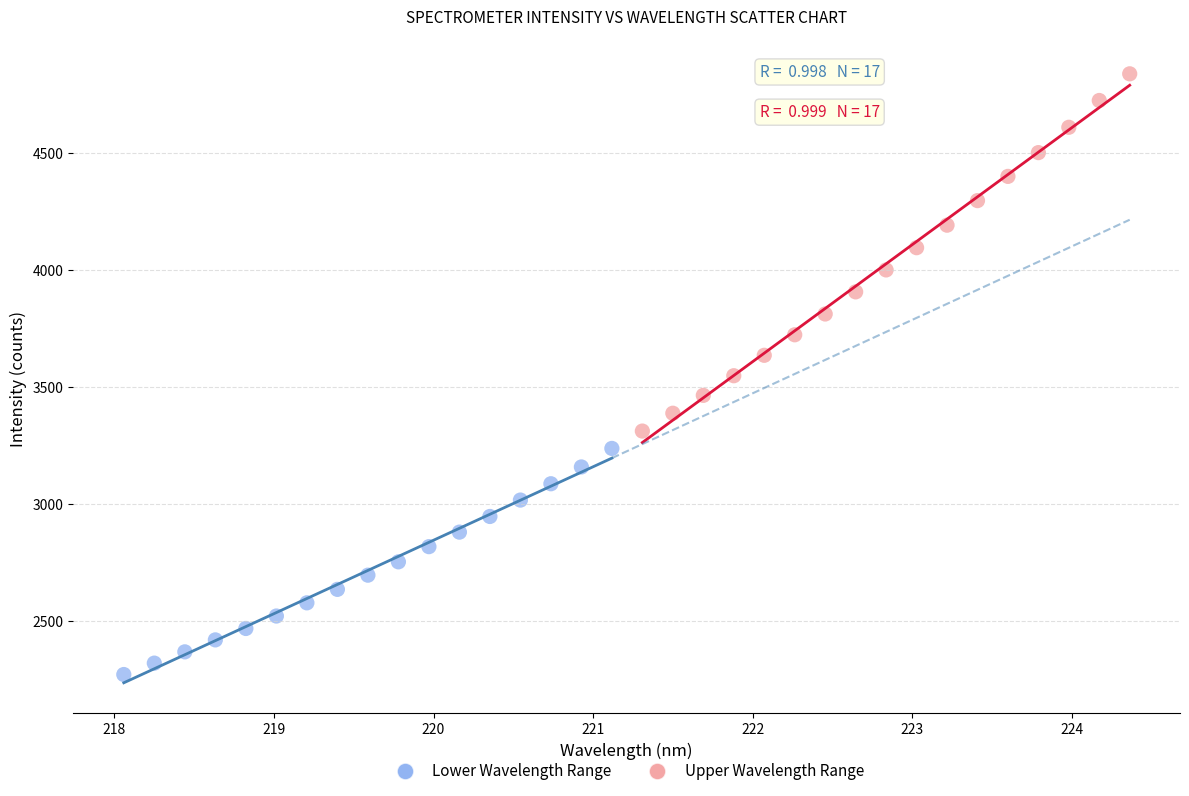

What are all the series names shown in the legend?

Lower Wavelength Range, Upper Wavelength Range